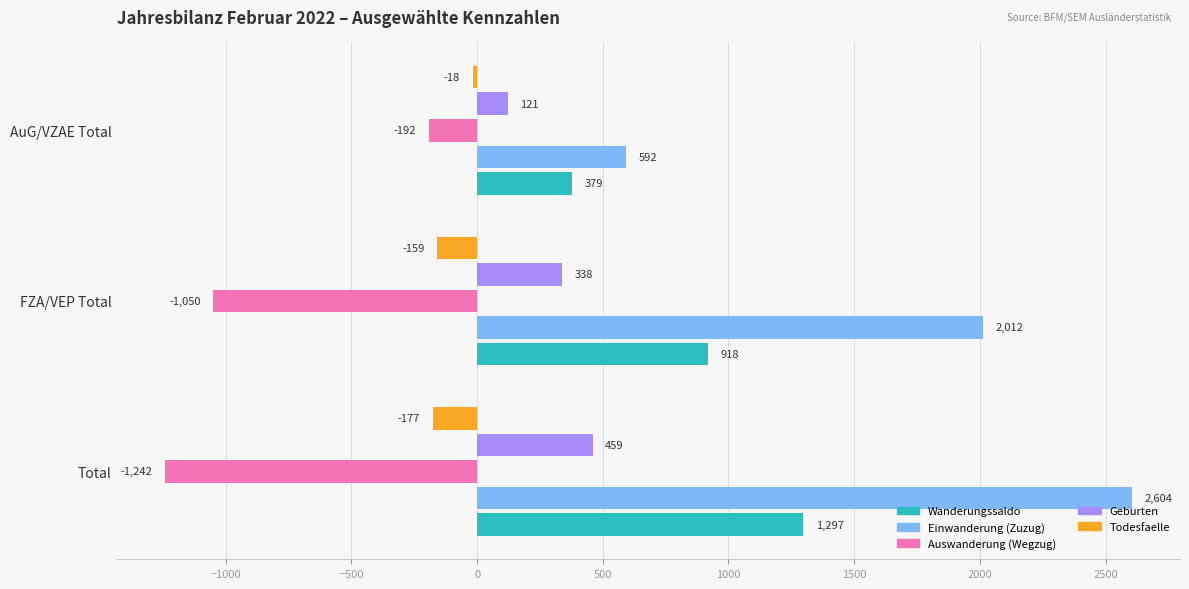

Which series has the largest total across all categories?

Einwanderung (Zuzug)